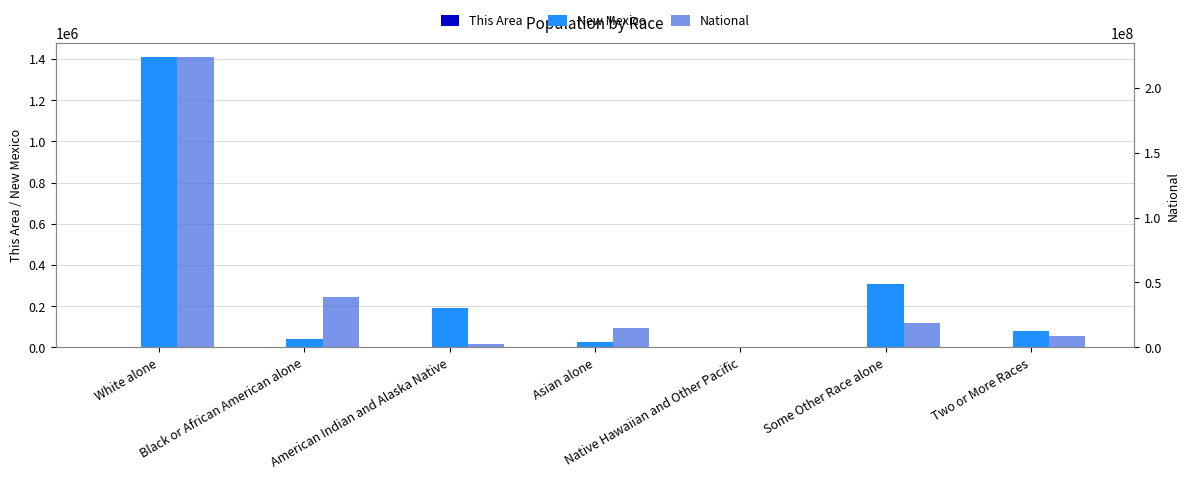

Reading right to left, extract all data points from this chart.

This Area: Two or More Races=96	Some Other Race alone=502	Native Hawaiian and Other Pacific=0	Asian alone=23	American Indian and Alaska Native=86	Black or African American alone=80	White alone=3189
New Mexico: Two or More Races=77010	Some Other Race alone=308503	Native Hawaiian and Other Pacific=1810	Asian alone=28208	American Indian and Alaska Native=193222	Black or African American alone=42550	White alone=1407876
National: Two or More Races=9009073	Some Other Race alone=19107368	Native Hawaiian and Other Pacific=540013	Asian alone=14674252	American Indian and Alaska Native=2932248	Black or African American alone=38929319	White alone=223553265